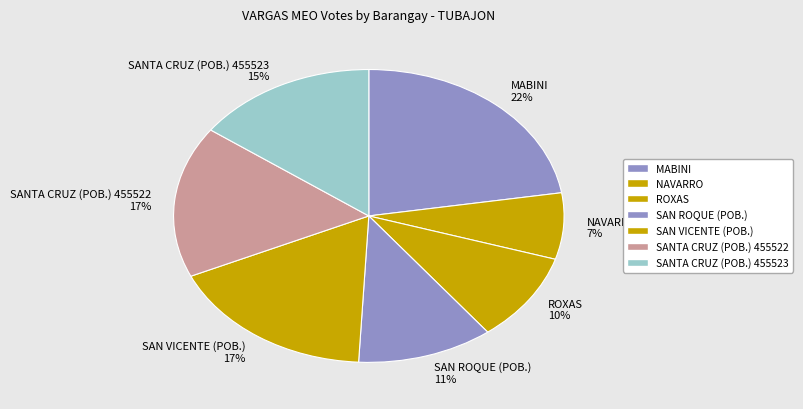

Count the number of slices in the pie.

7